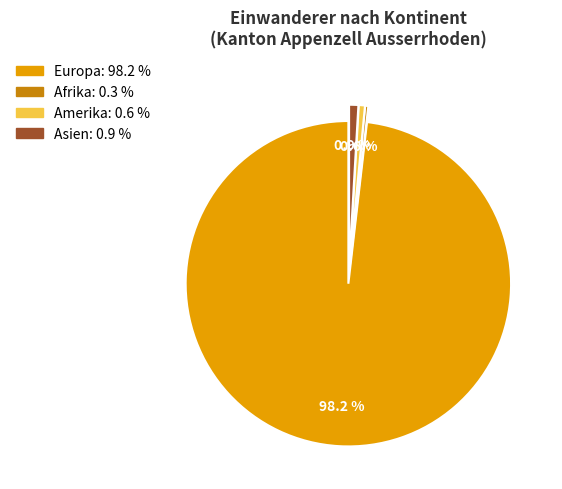

Is there a majority slice in this chart?

Yes